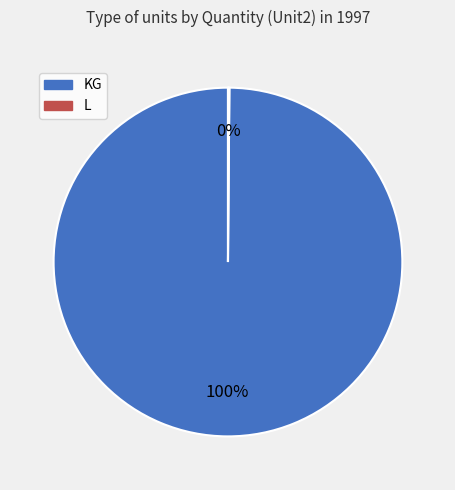

What percentage is the KG slice, to the nearest percent?

100%